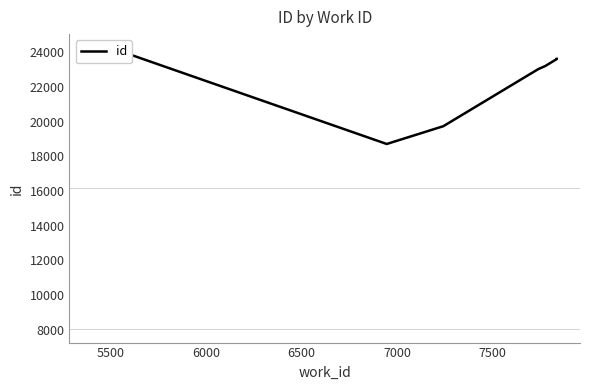

How many points are lower than both their immediate neighbors (excluding endpoints)?

1